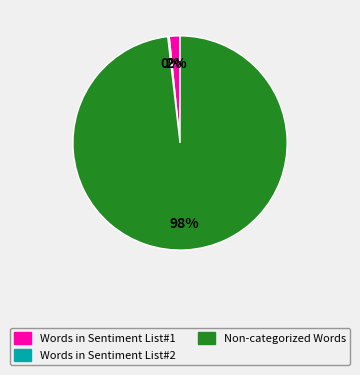

Is there any slice that represents more than half of the pie?

Yes